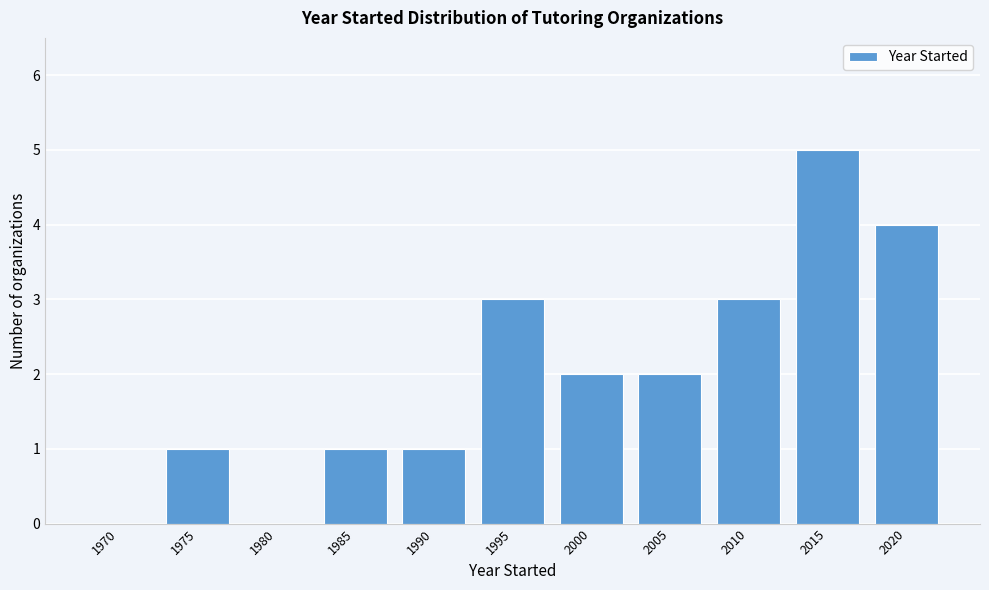

Reading left to right, transcribe all the data shown in this chart.

1970=0	1975=1	1980=0	1985=1	1990=1	1995=3	2000=2	2005=2	2010=3	2015=5	2020=4